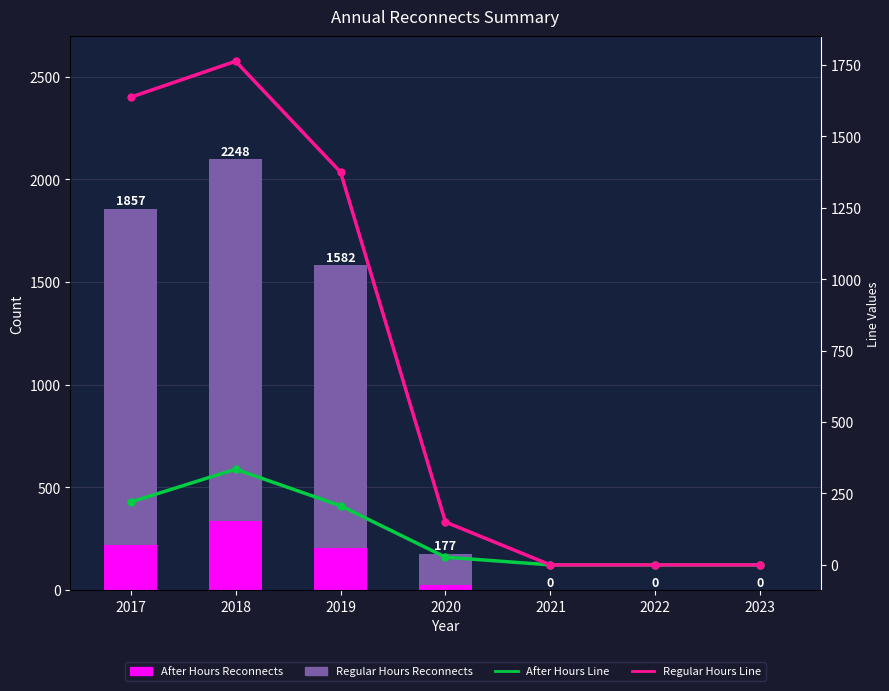

Is it true that Regular Hours Reconnects equals 62 at 2020?

False